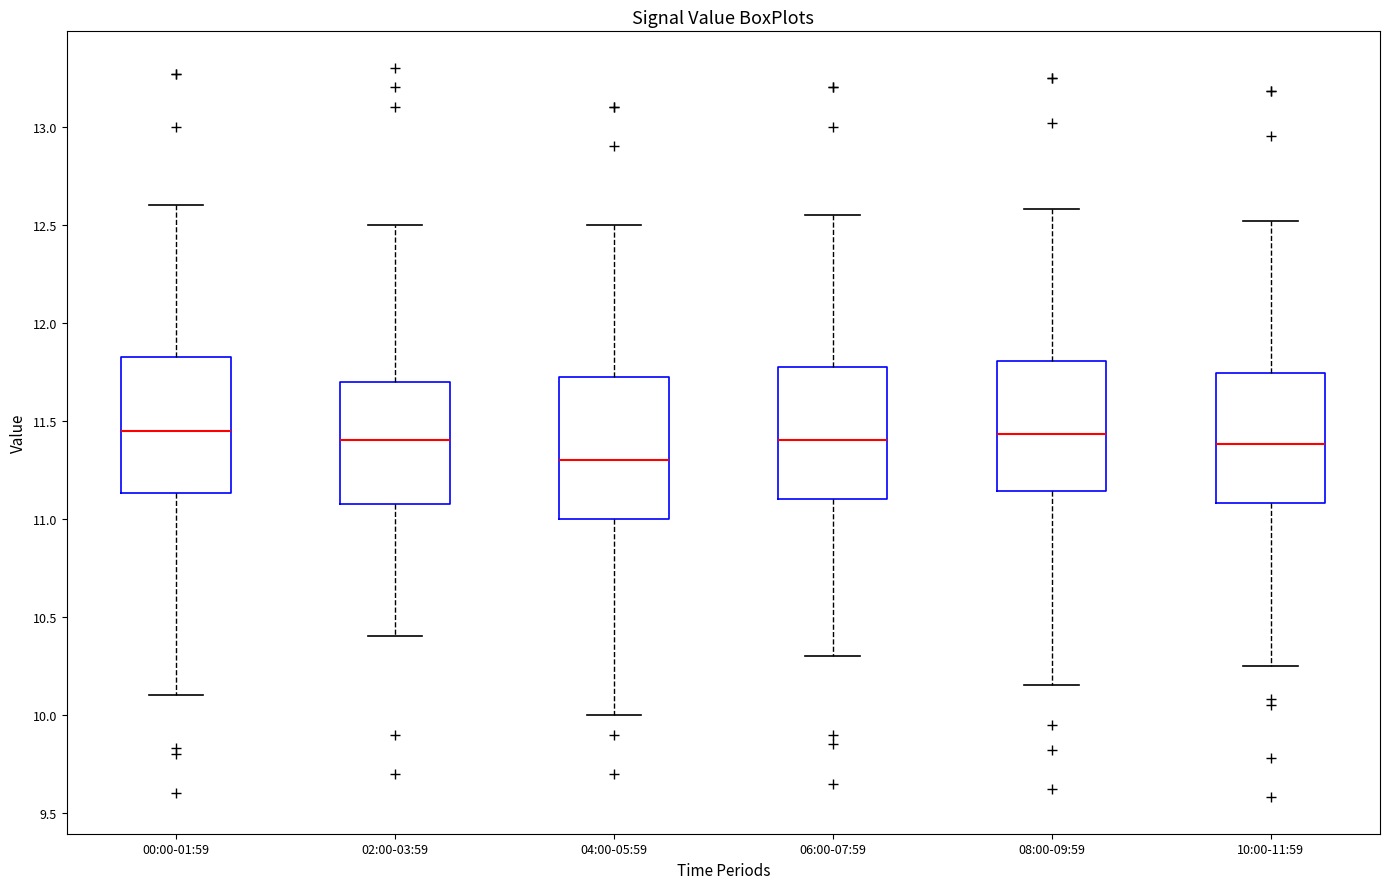

Which box has the lowest median line?

04:00-05:59